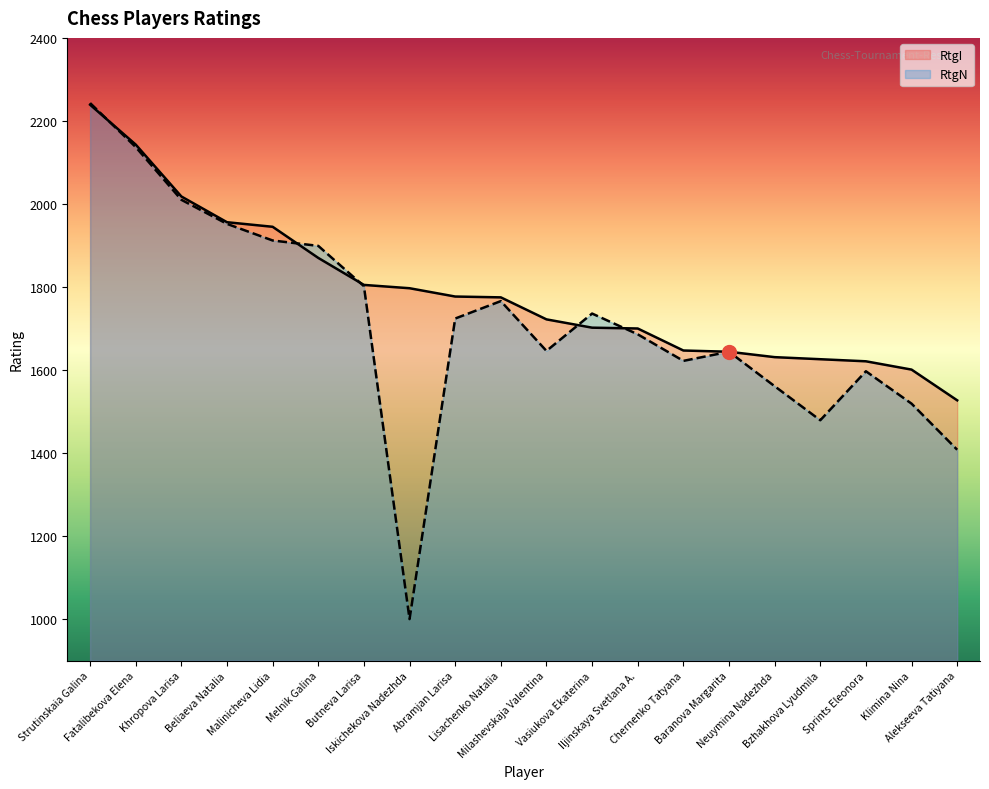

The value of RtgI at Milashevskaja Valentina is 2893. True or false?

False